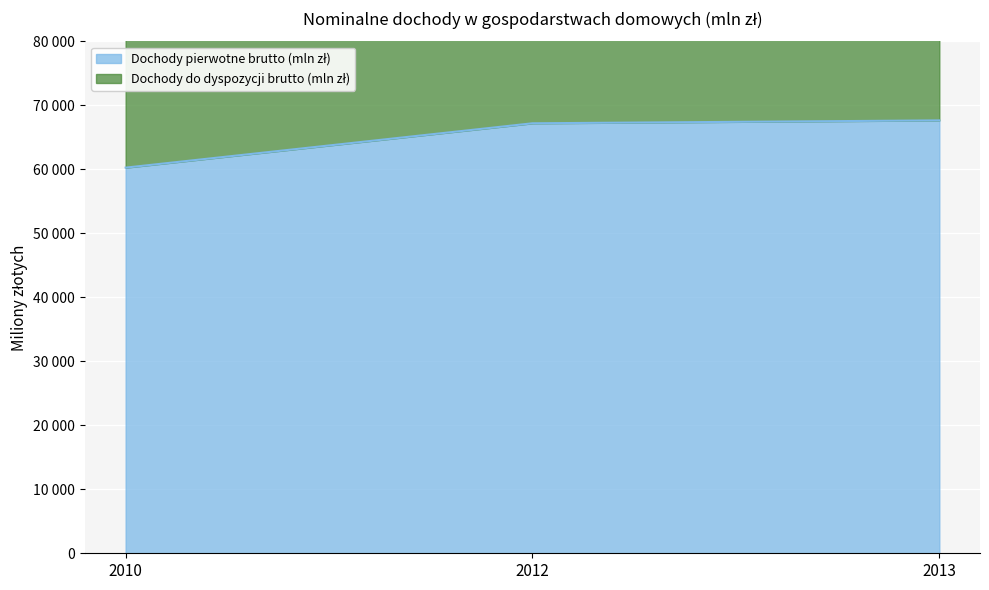

What is the sum of the Dochody do dyspozycji brutto (mln zł) values at 2012 and 2013?

267798